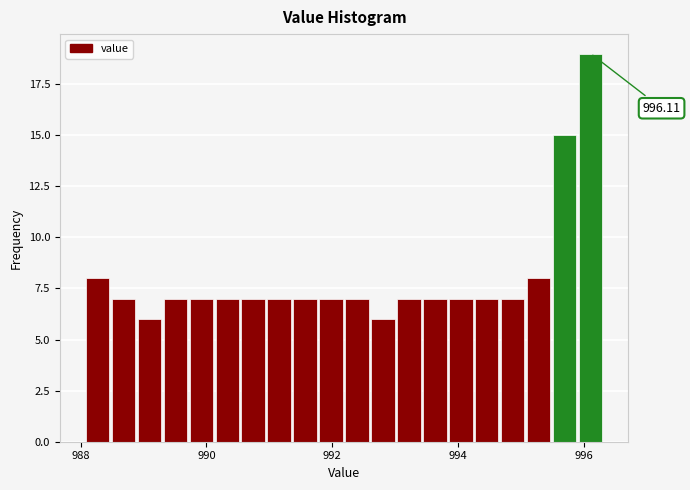

Read against the x-axis, roughly where is the centre of the tallest bar?

996.2